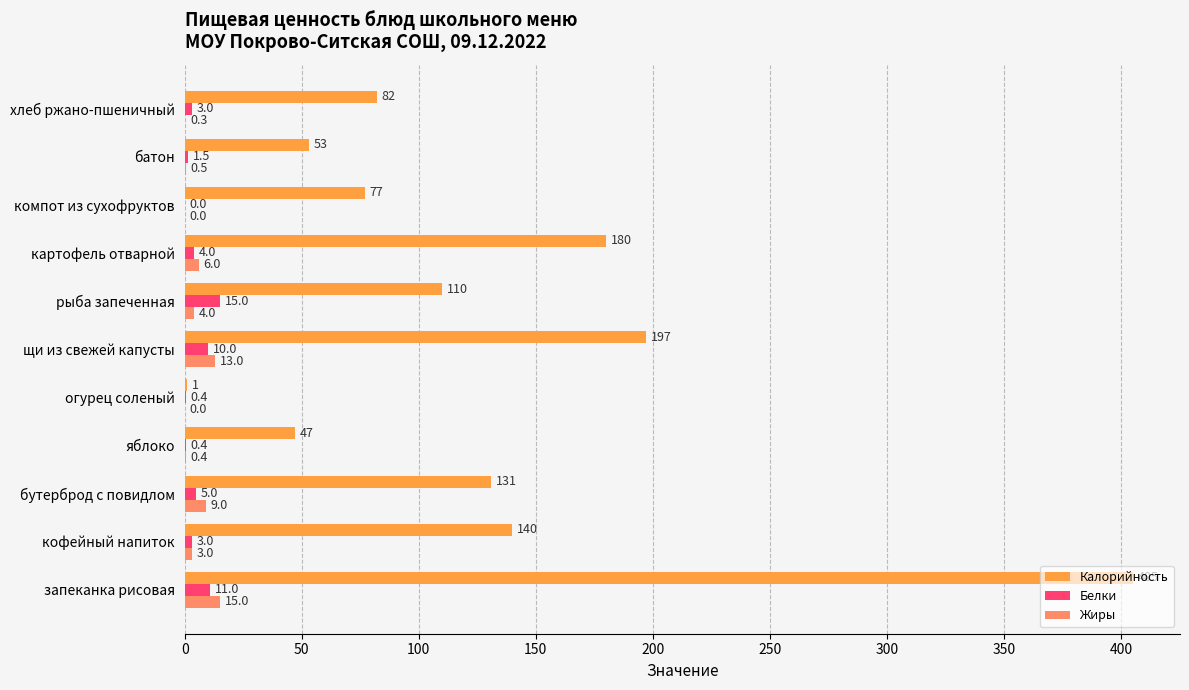

The value of Калорийность at компот из сухофруктов is 103.3. True or false?

False